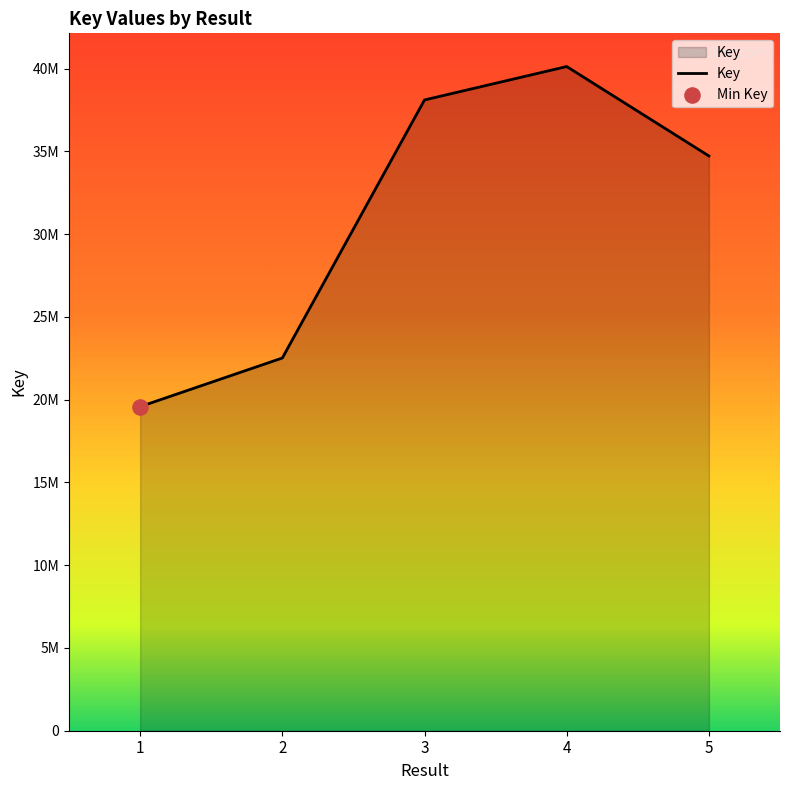

Approximately how many times larger is the value at 3 compared to 1?

1.9